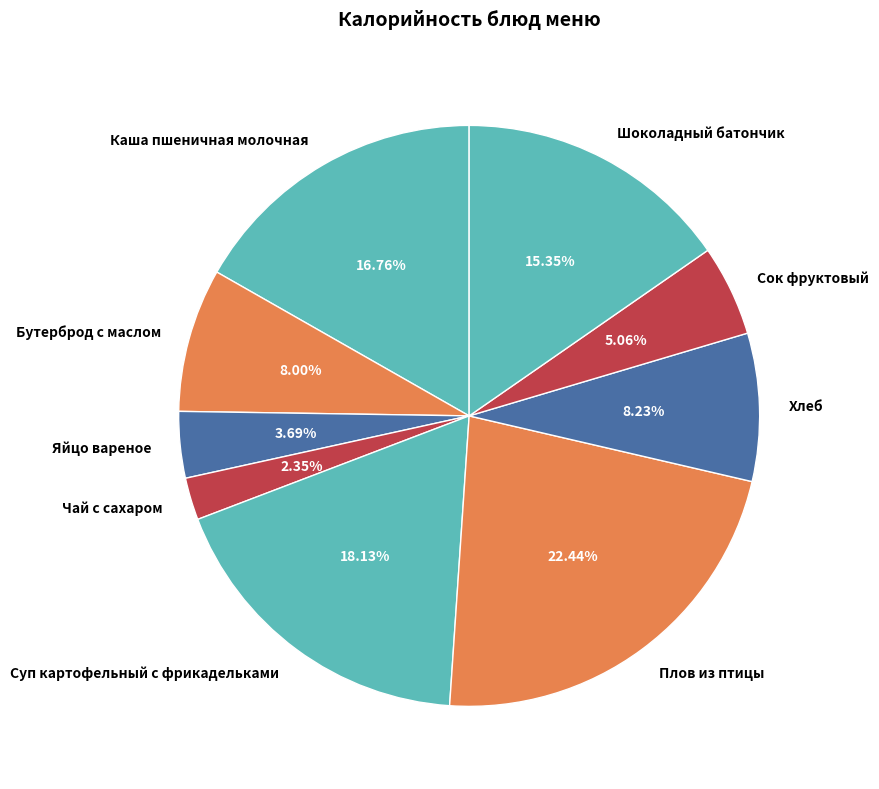

How many segments does this pie chart have?

9